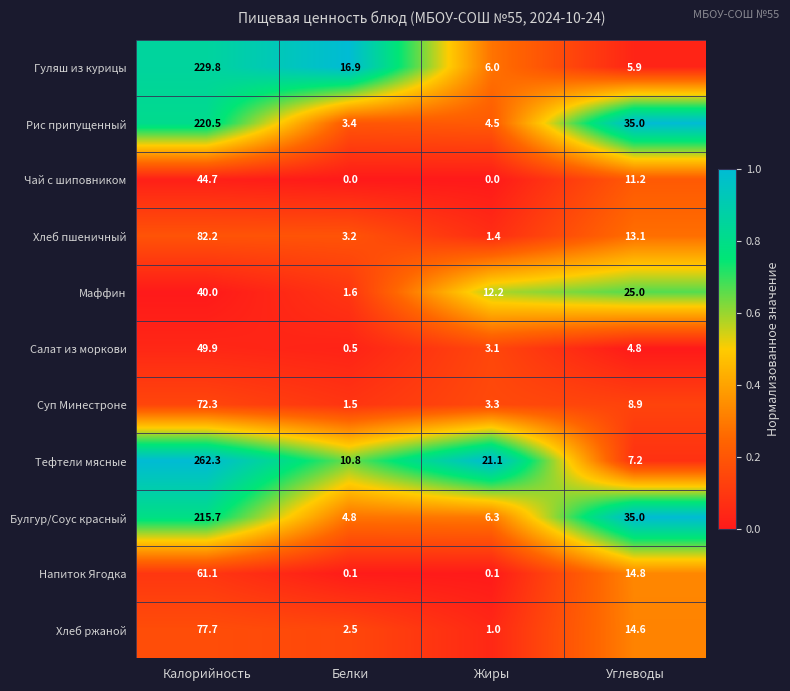

Which label corresponds to the largest value in the chart?

Калорийность